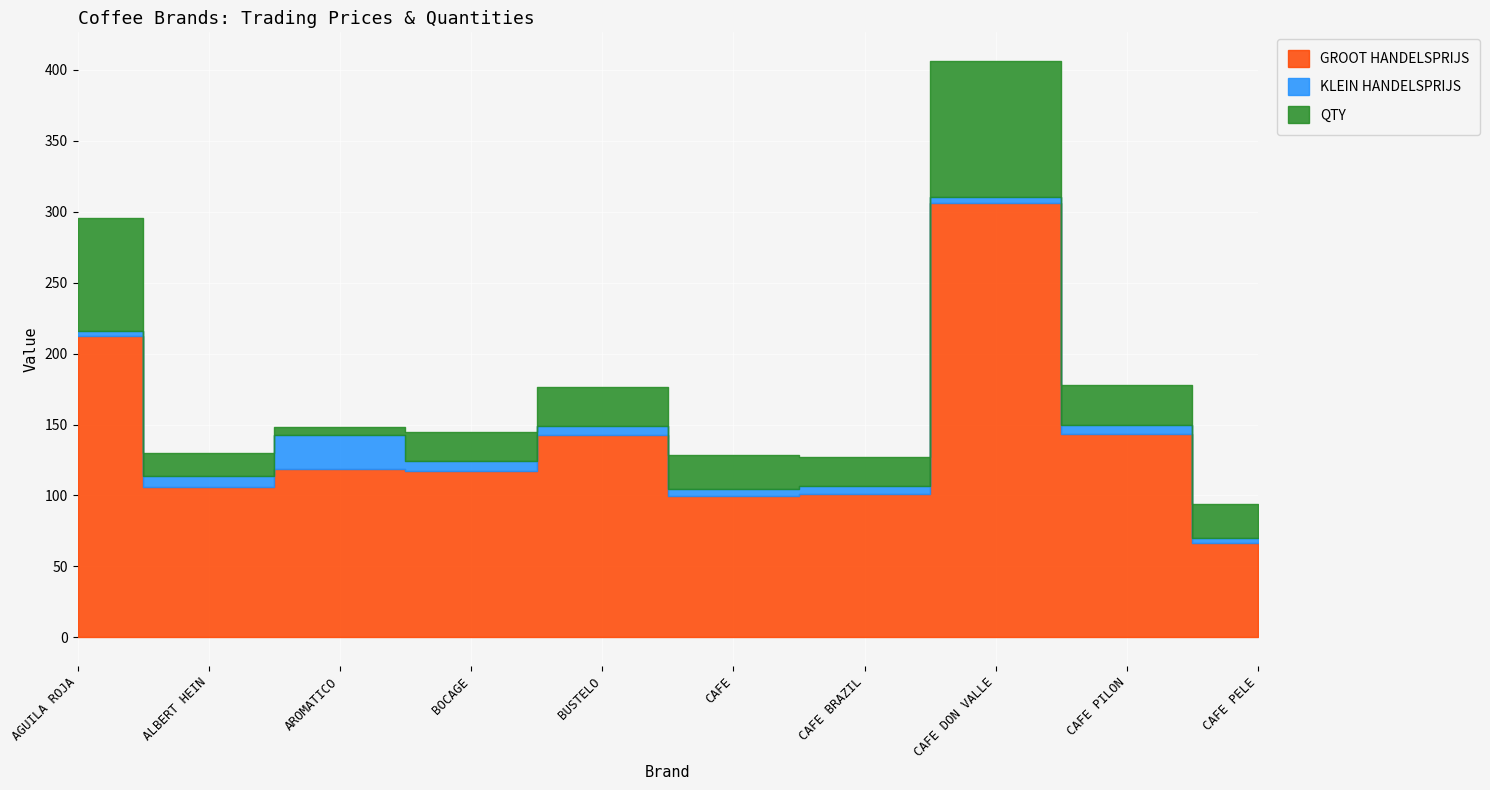

How many lines are shown in the chart?

3